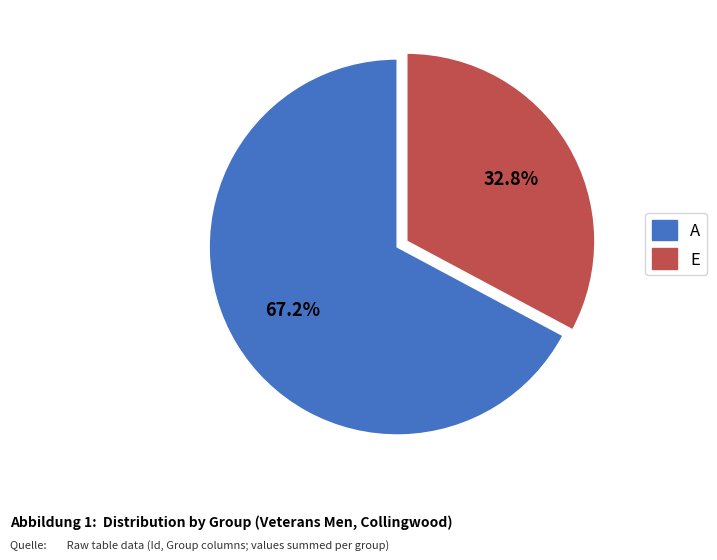

True or false: E accounts for 41% of the total.

False